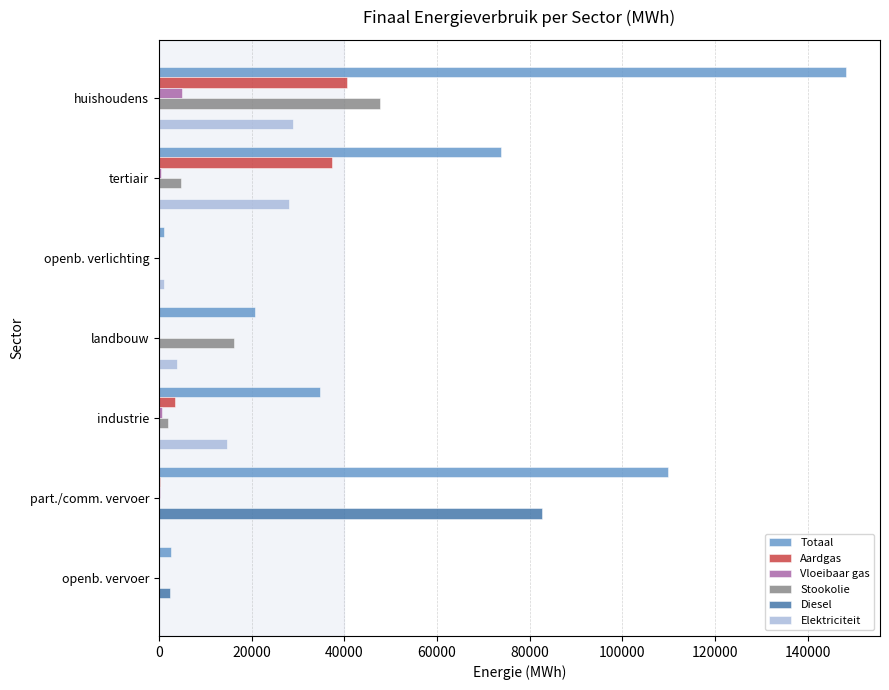

Which category has the highest value across all series?

huishoudens